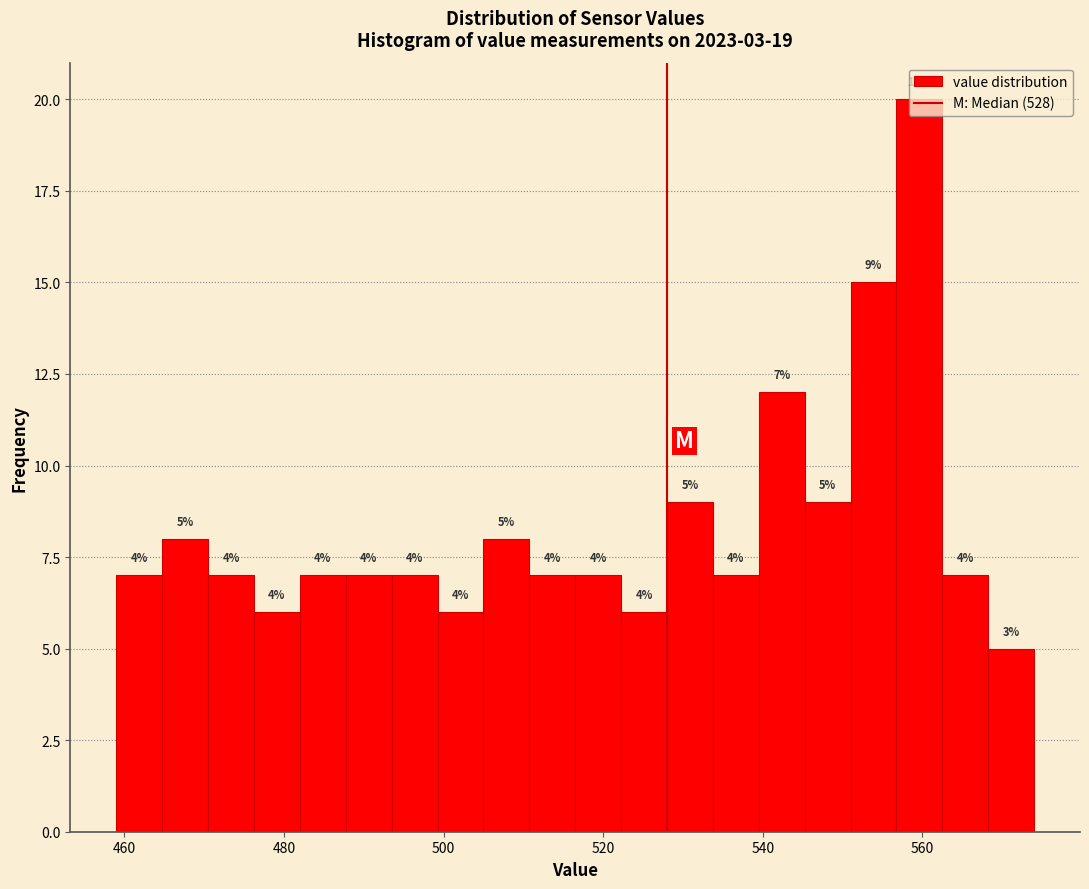

Read against the x-axis, roughly where is the centre of the tallest bar?

560